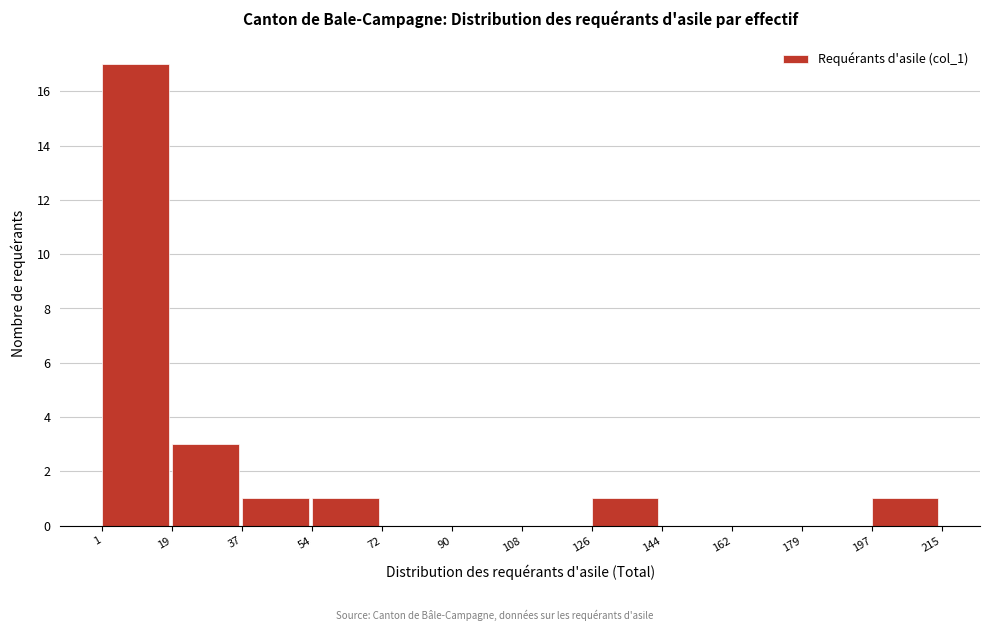

Which range on the x-axis has the tallest bar?

1 to 19